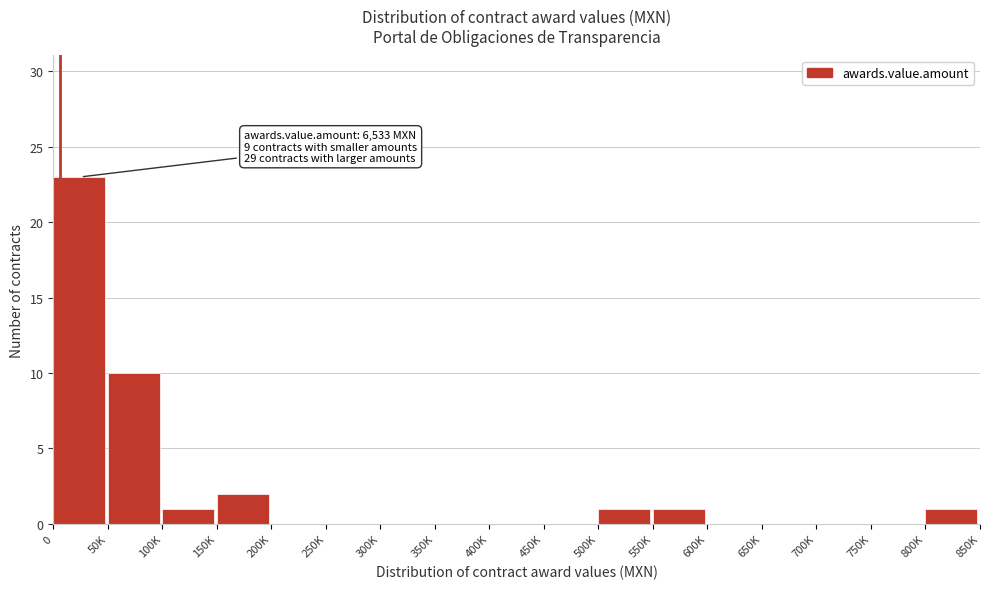

Reading right to left, transcribe all the data shown in this chart.

800K=1	750K=0	700K=0	650K=0	600K=0	550K=1	500K=1	450K=0	400K=0	350K=0	300K=0	250K=0	200K=0	150K=2	100K=1	50K=10	0=23